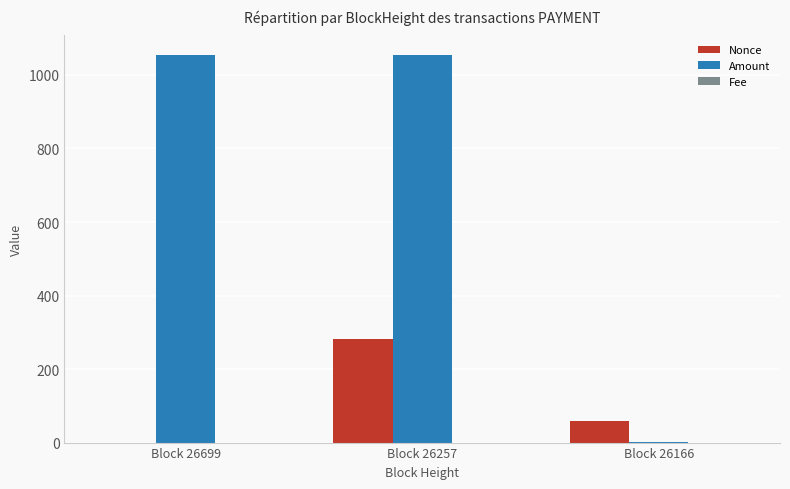

True or false: Nonce has a value of 166.5 at Block 26699.

False